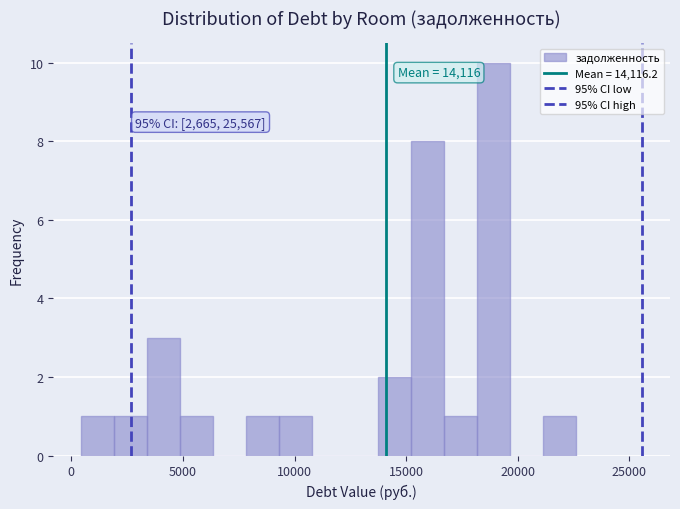

Around what value on the x-axis is the tallest bar? Give the approximate position of its centre, as read against the axis.

19000